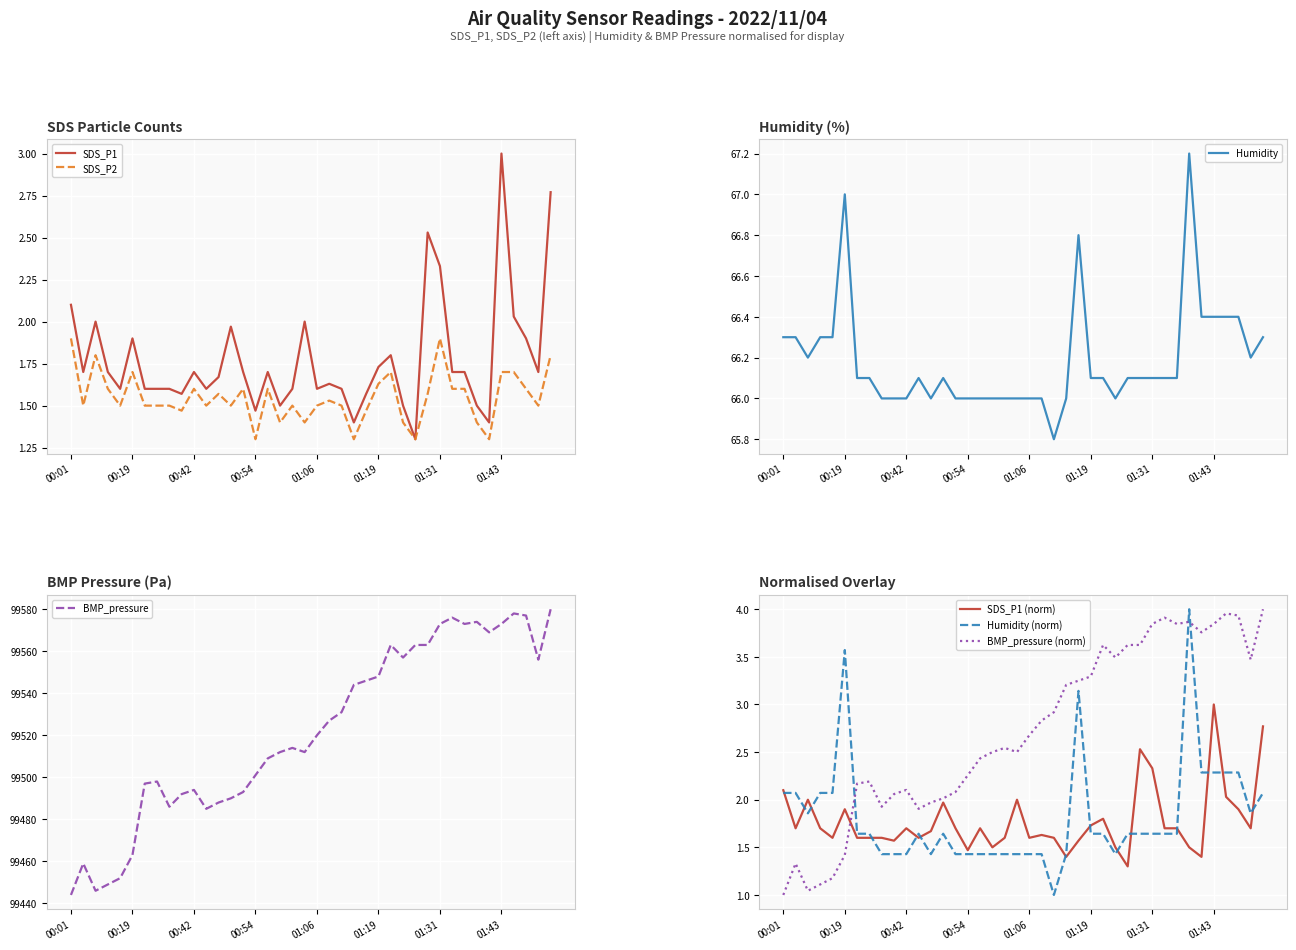

Where is the first local minimum for BMP_pressure?

00:06